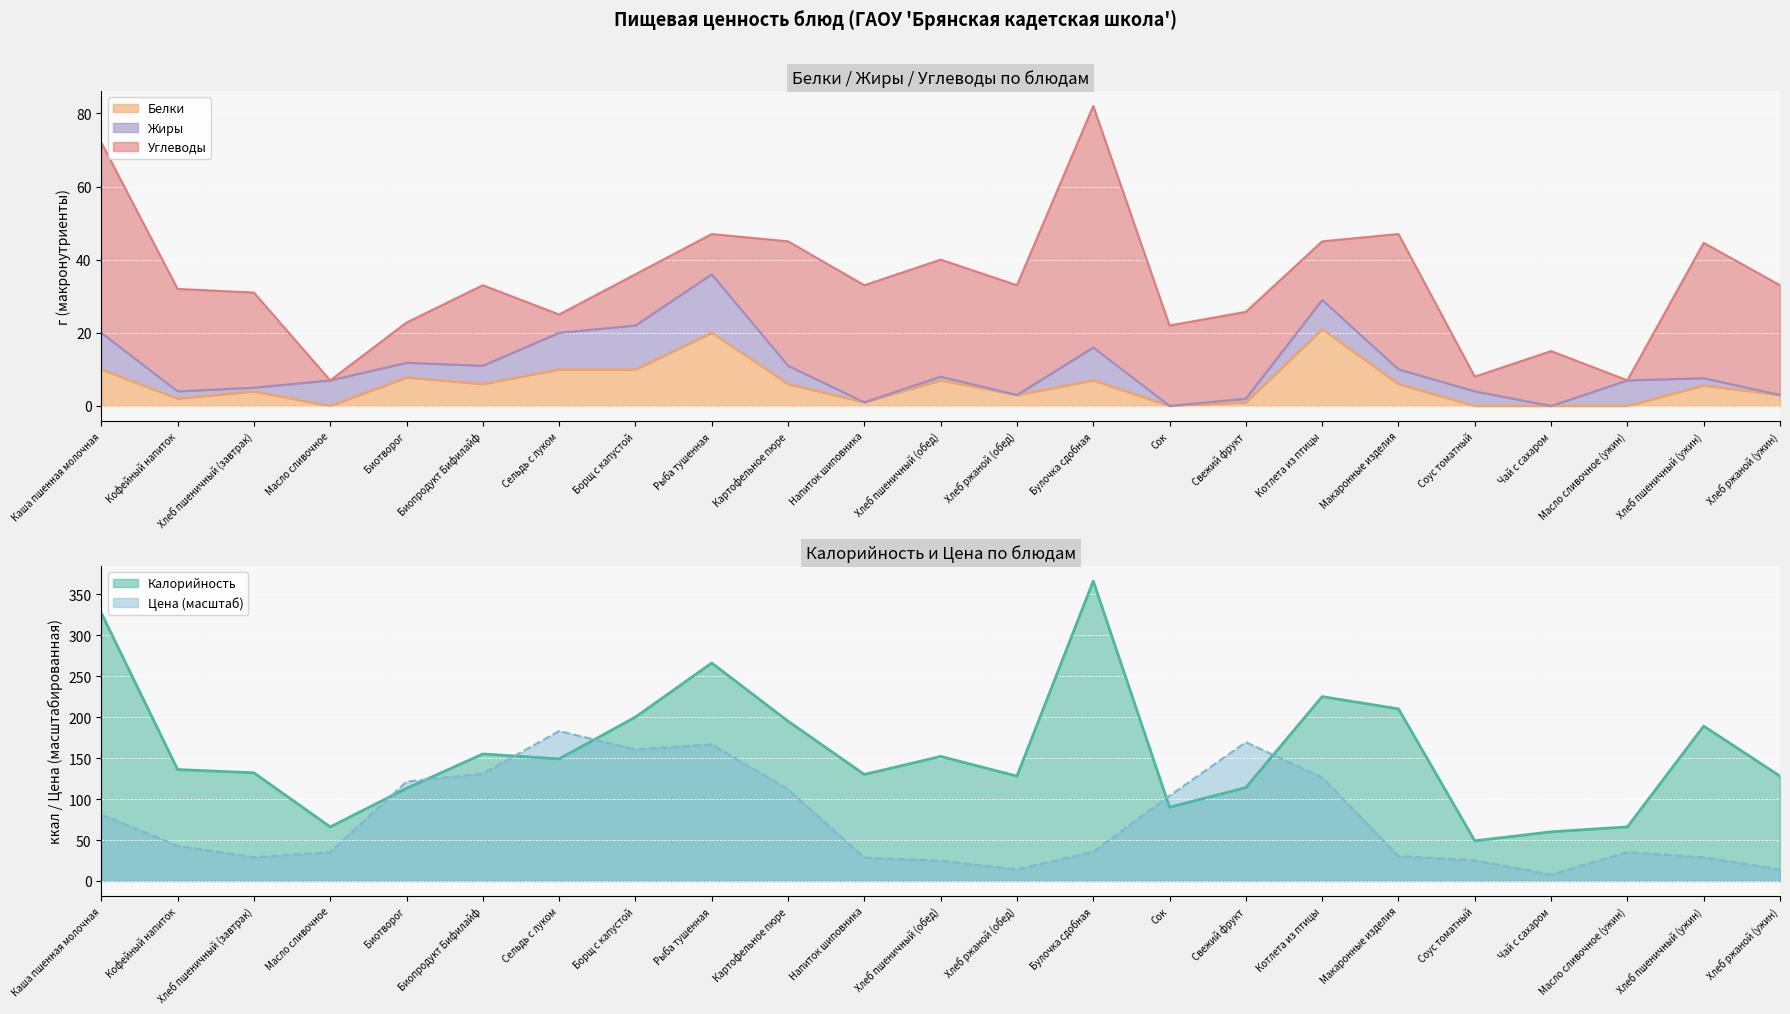

Which category has the lowest value in the Цена series?

Чай с сахаром